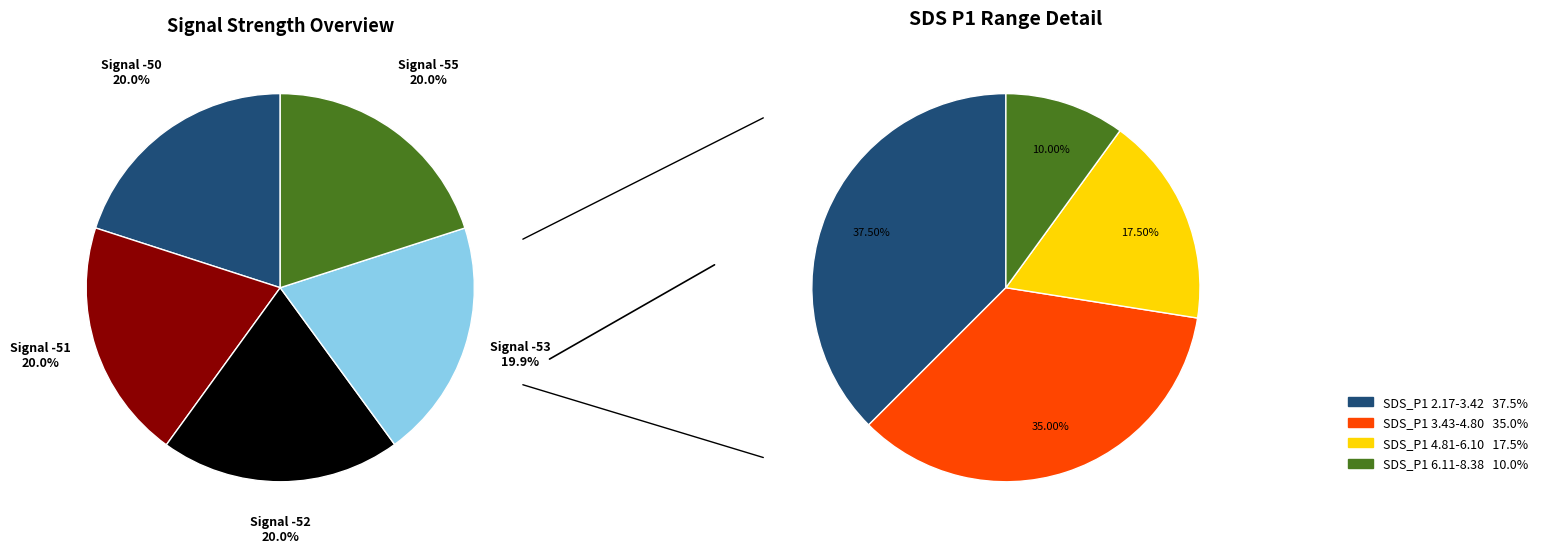

What is the ratio of the value at -51 to the value at -53?

1.0